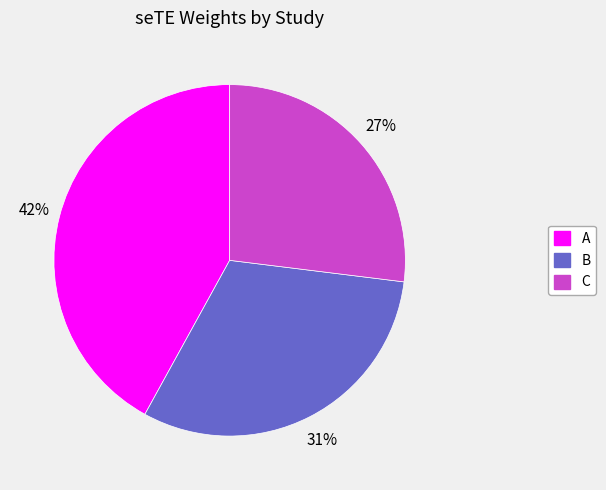

What percentage is the A slice, to the nearest percent?

42%